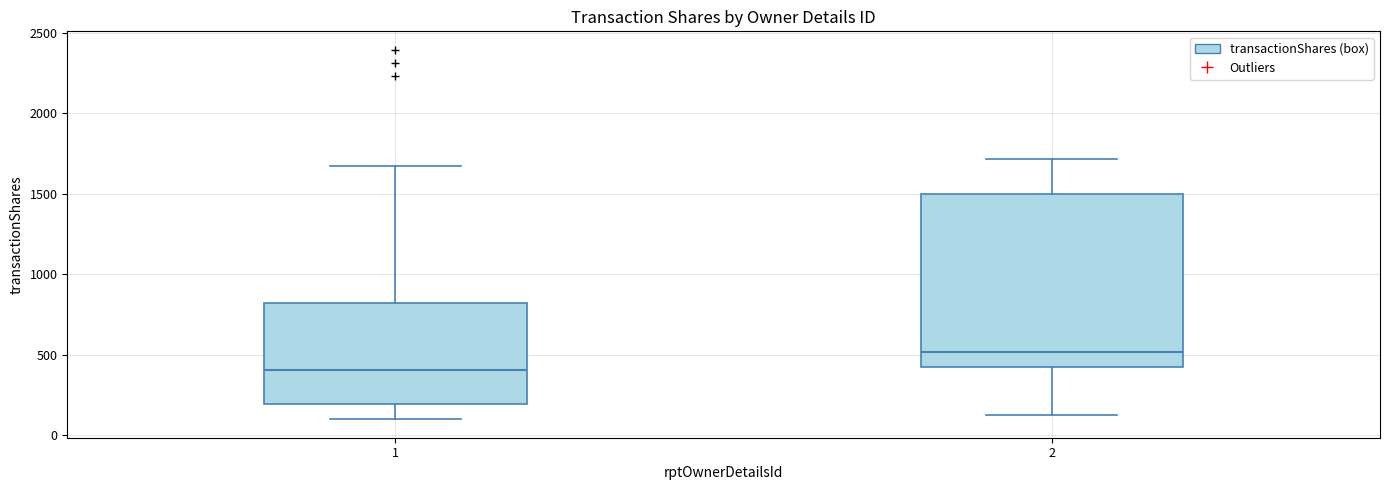

Reading left to right, transcribe this box plot: for each box, give where its median line is, the range the box spans, and where its two whiskers end, as read against the y-axis. The values are not printed on the chart, so give them approximately, as read against the axis.

1: median 400, box 200 to 800, whiskers 100 to 1650
2: median 500, box 400 to 1500, whiskers 150 to 1700